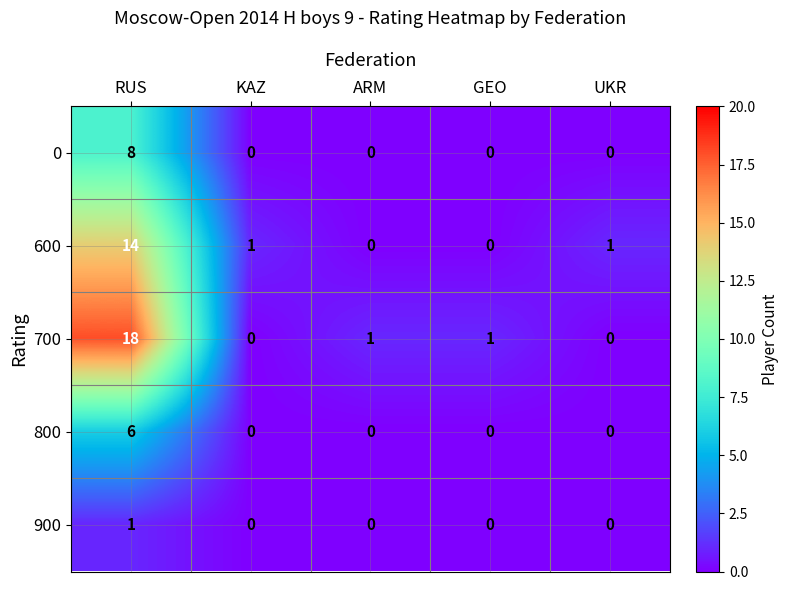

What is the sum of all 600 values?

16